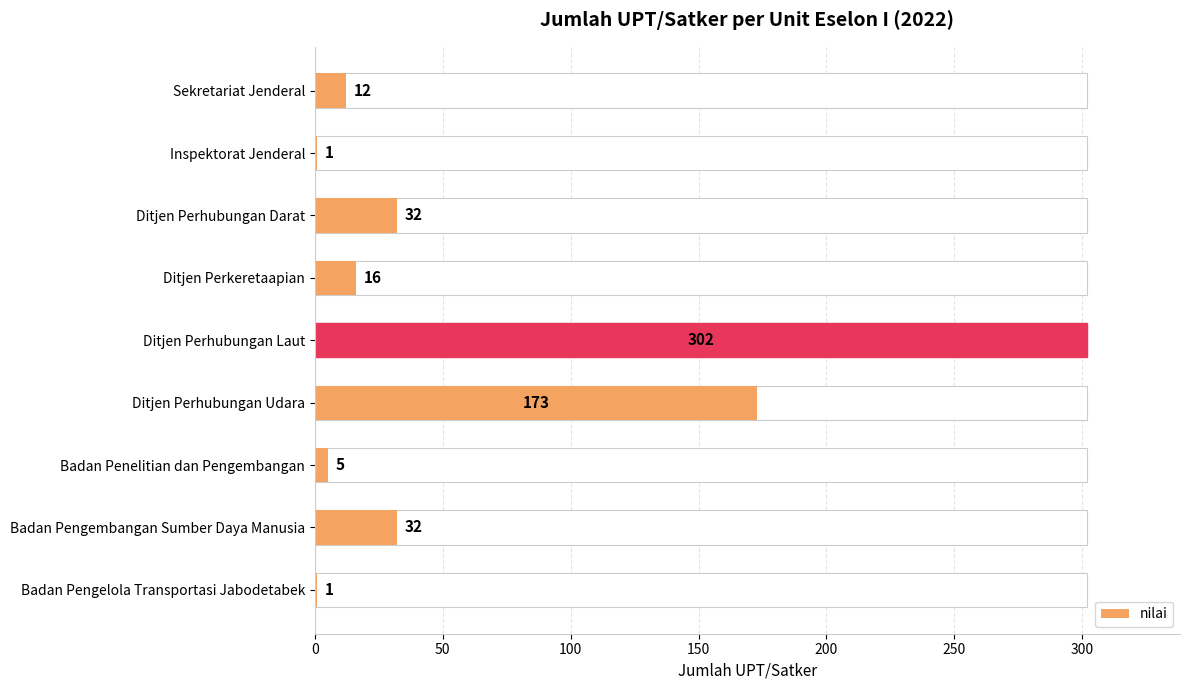

How many values exceed 16?

4